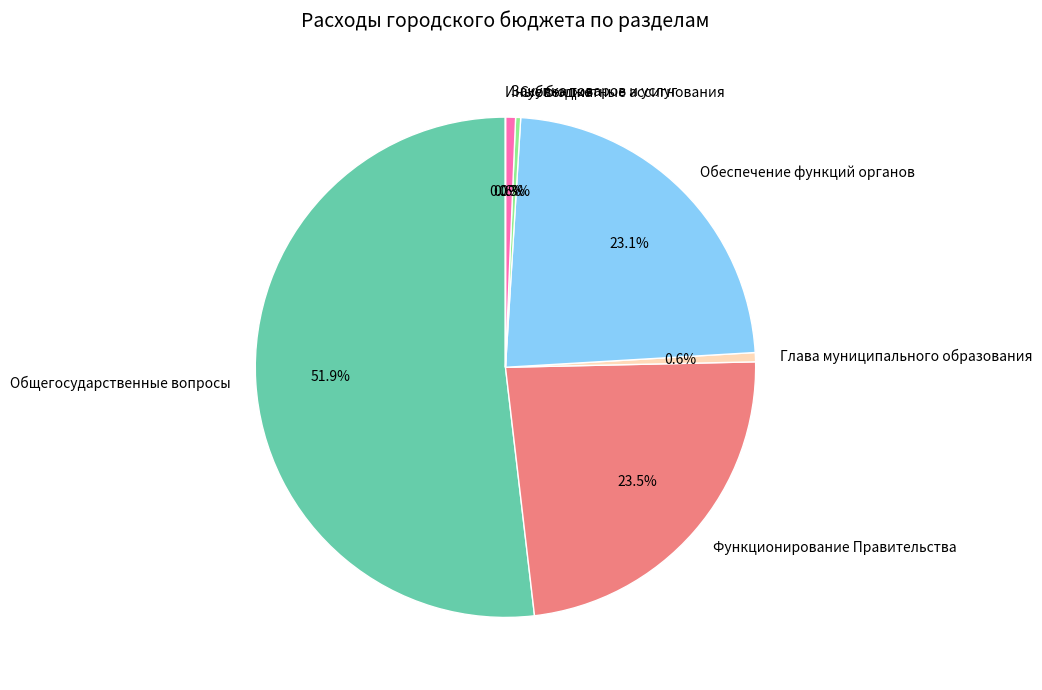

What is the ratio of the value at Общегосударственные вопросы to the value at Обеспечение функций органов?

2.2